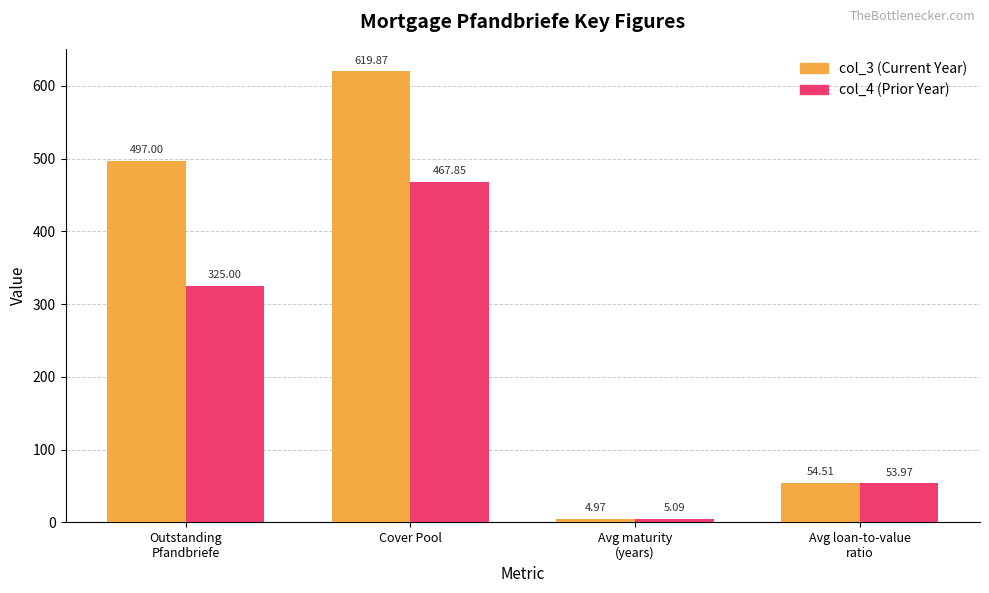

At which category is the sum across all series the highest?

Cover Pool